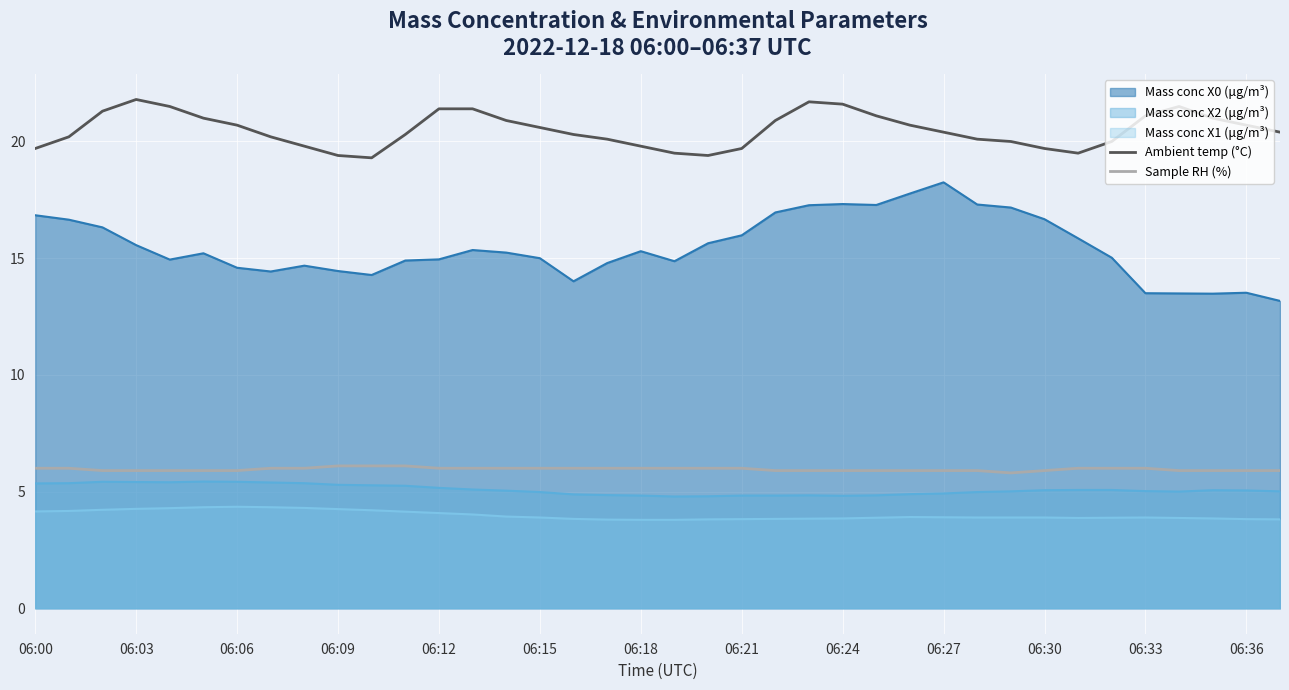

Count the Sample RH (%) values in the range 5 to 6.

35